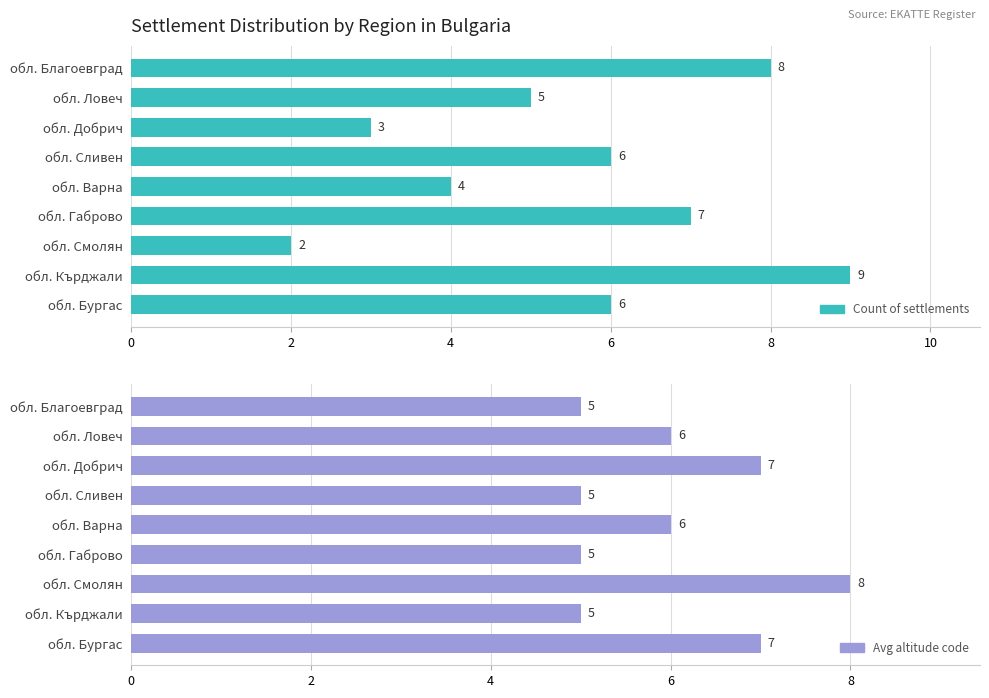

The value of Count of settlements at обл. Благоевград is 8. True or false?

True